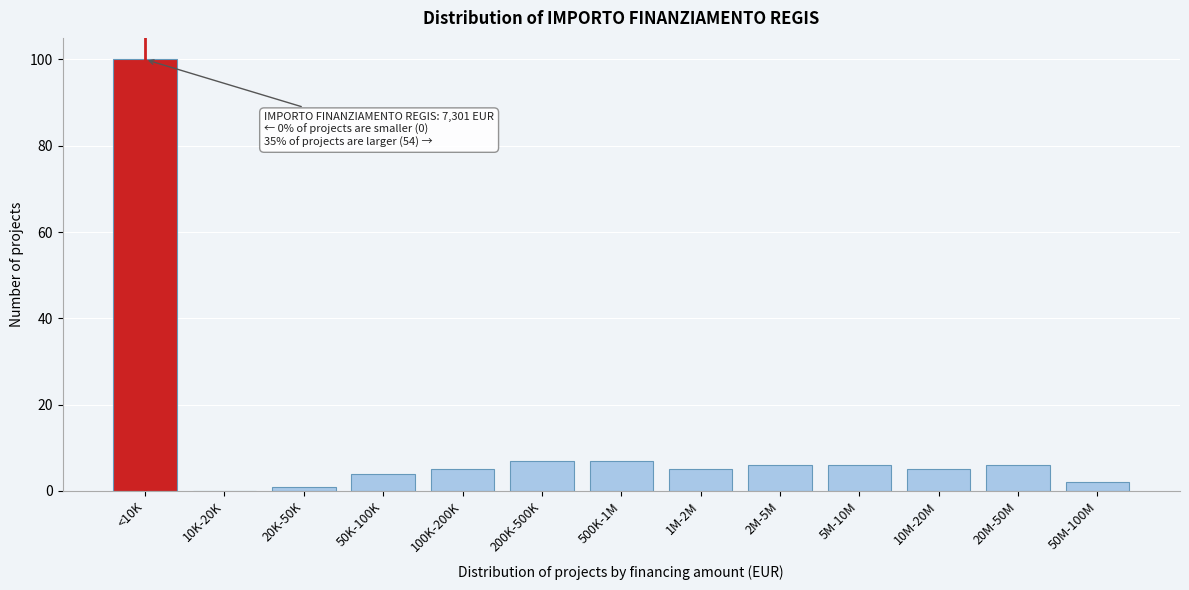

Reading right to left, extract all data points from this chart.

50M-100M=2	20M-50M=6	10M-20M=5	5M-10M=6	2M-5M=6	1M-2M=5	500K-1M=7	200K-500K=7	100K-200K=5	50K-100K=4	20K-50K=1	10K-20K=0	<10K=100